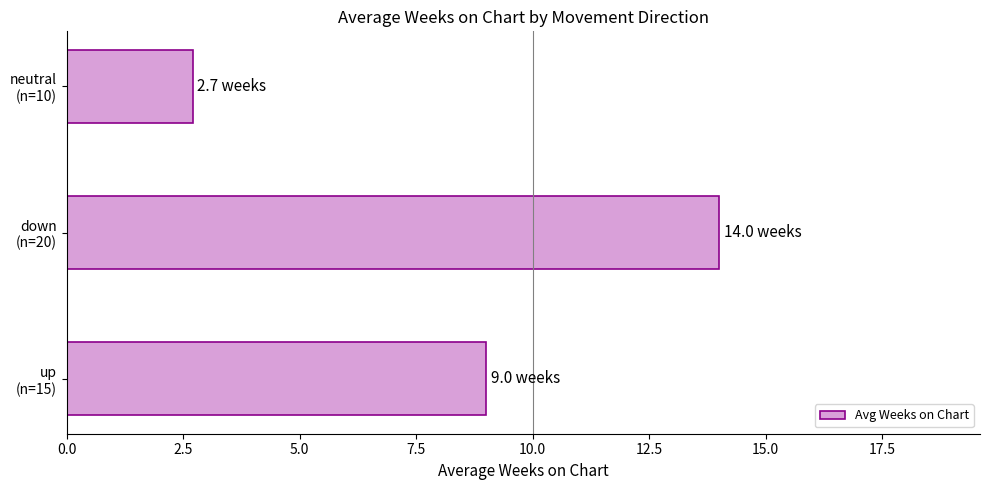

Count the number of data series in this chart.

1